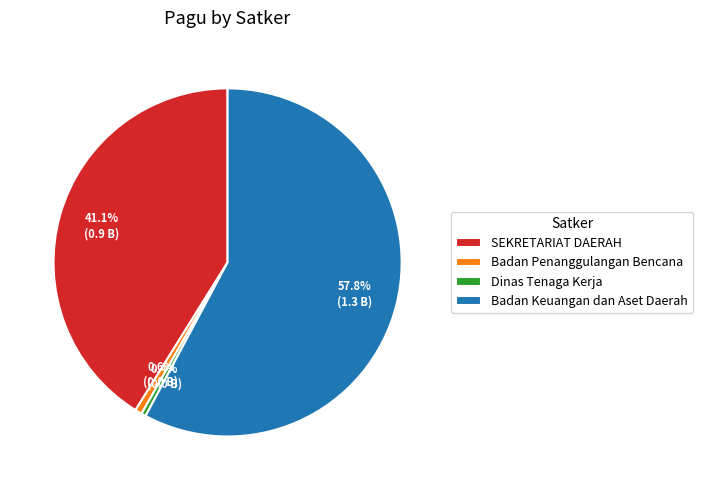

Which category has the biggest portion of the pie?

Badan Keuangan dan Aset Daerah